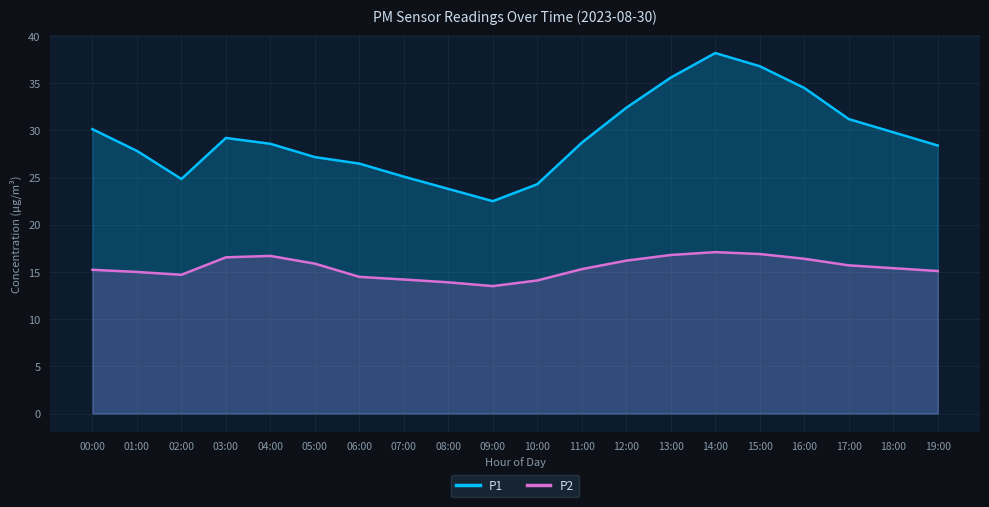

Does the chart display data point markers on the line(s)?

No